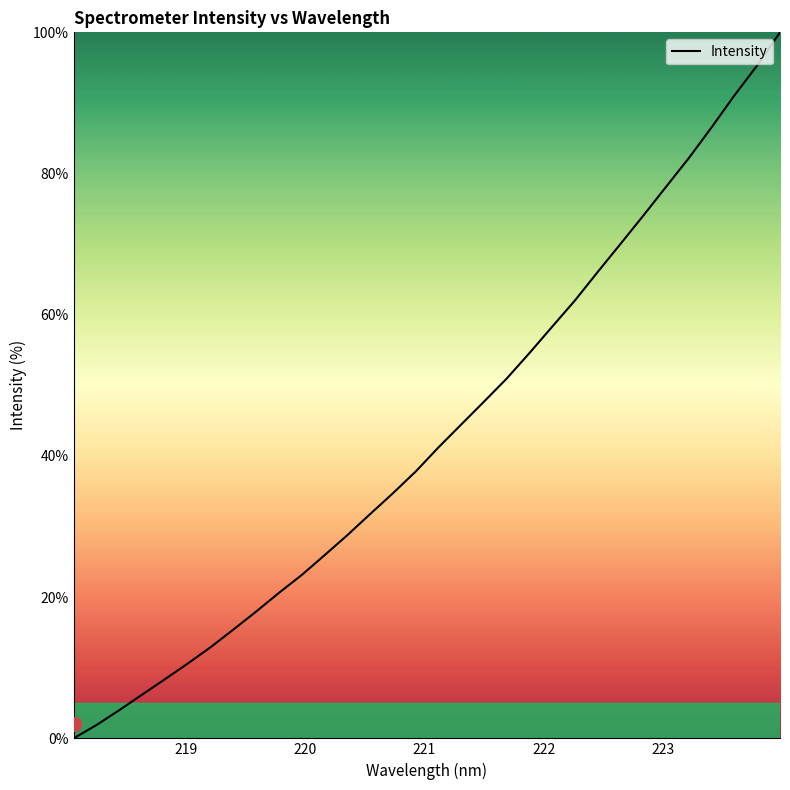

What is the greatest value displayed?

100.0